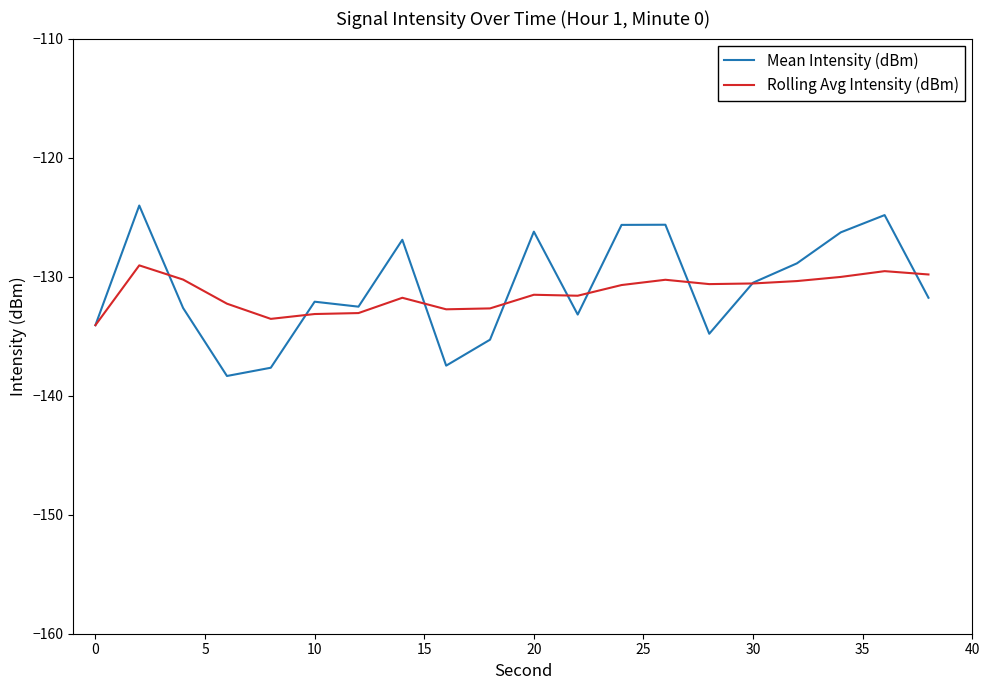

What are all the series names shown in the legend?

Mean Intensity (dBm), Rolling Avg Intensity (dBm)